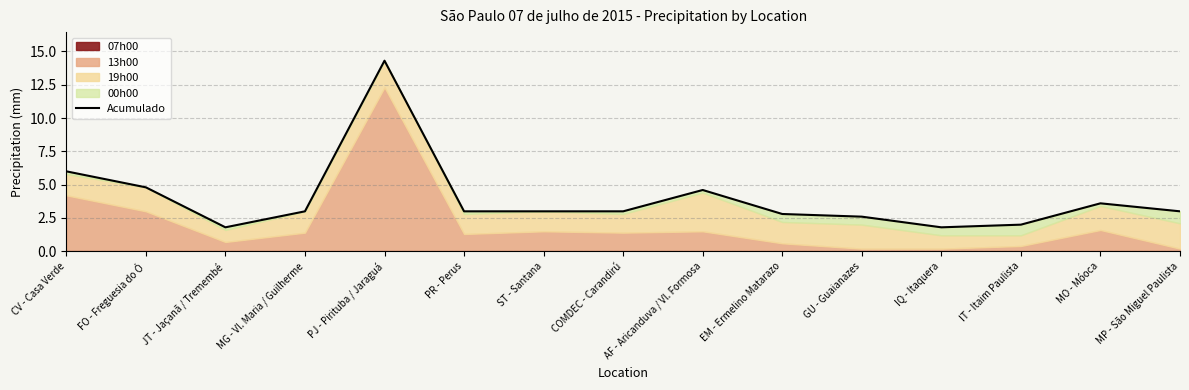

What is the sum of all values?

59.3